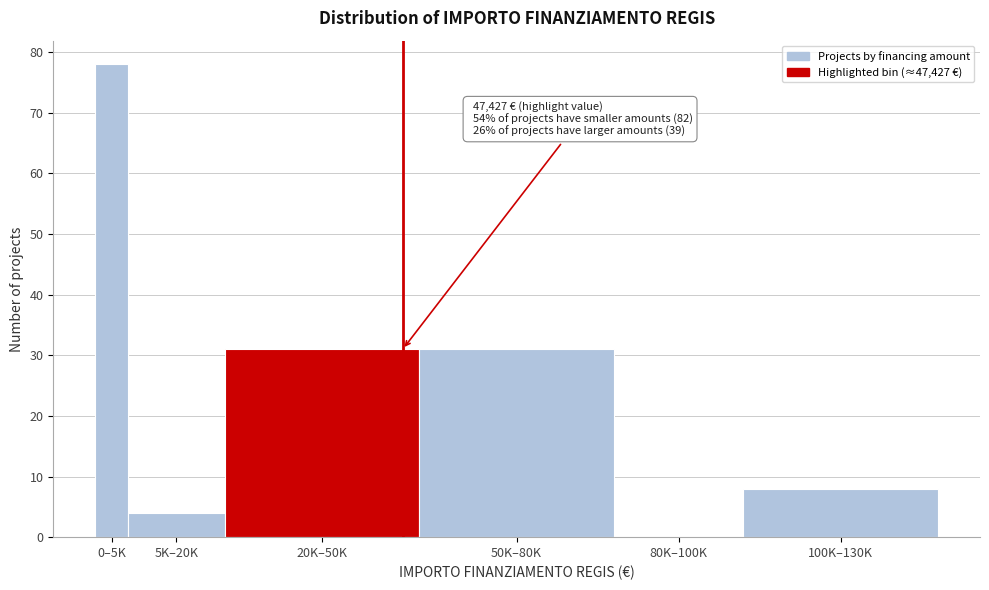

Reading left to right, transcribe all the data shown in this chart.

0–5K=78	5K–20K=4	20K–50K=31	50K–80K=31	80K–100K=0	100K–130K=8